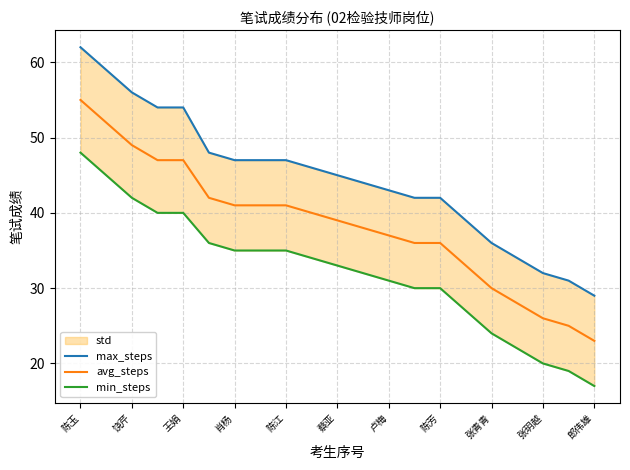

Which category has the highest value in the avg_steps series?

陈玉